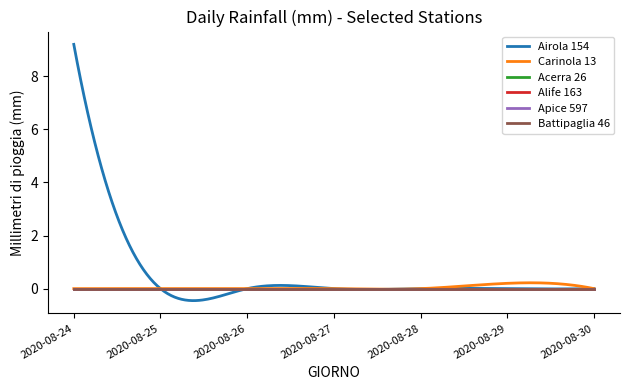

Reading left to right, transcribe all the data shown in this chart.

Airola 154: 2020-08-24=9.2	2020-08-25=0.0	2020-08-26=0.0	2020-08-27=0.0	2020-08-28=0.0	2020-08-29=0.0	2020-08-30=0.0
Carinola 13: 2020-08-24=0.0	2020-08-25=0.0	2020-08-26=0.0	2020-08-27=0.0	2020-08-28=0.0	2020-08-29=0.2	2020-08-30=0.0
Acerra 26: 2020-08-24=0.0	2020-08-25=0.0	2020-08-26=0.0	2020-08-27=0.0	2020-08-28=0.0	2020-08-29=0.0	2020-08-30=0.0
Alife 163: 2020-08-24=0.0	2020-08-25=0.0	2020-08-26=0.0	2020-08-27=0.0	2020-08-28=0.0	2020-08-29=0.0	2020-08-30=0.0
Apice 597: 2020-08-24=0.0	2020-08-25=0.0	2020-08-26=0.0	2020-08-27=0.0	2020-08-28=0.0	2020-08-29=0.0	2020-08-30=0.0
Battipaglia 46: 2020-08-24=0.0	2020-08-25=0.0	2020-08-26=0.0	2020-08-27=0.0	2020-08-28=0.0	2020-08-29=0.0	2020-08-30=0.0